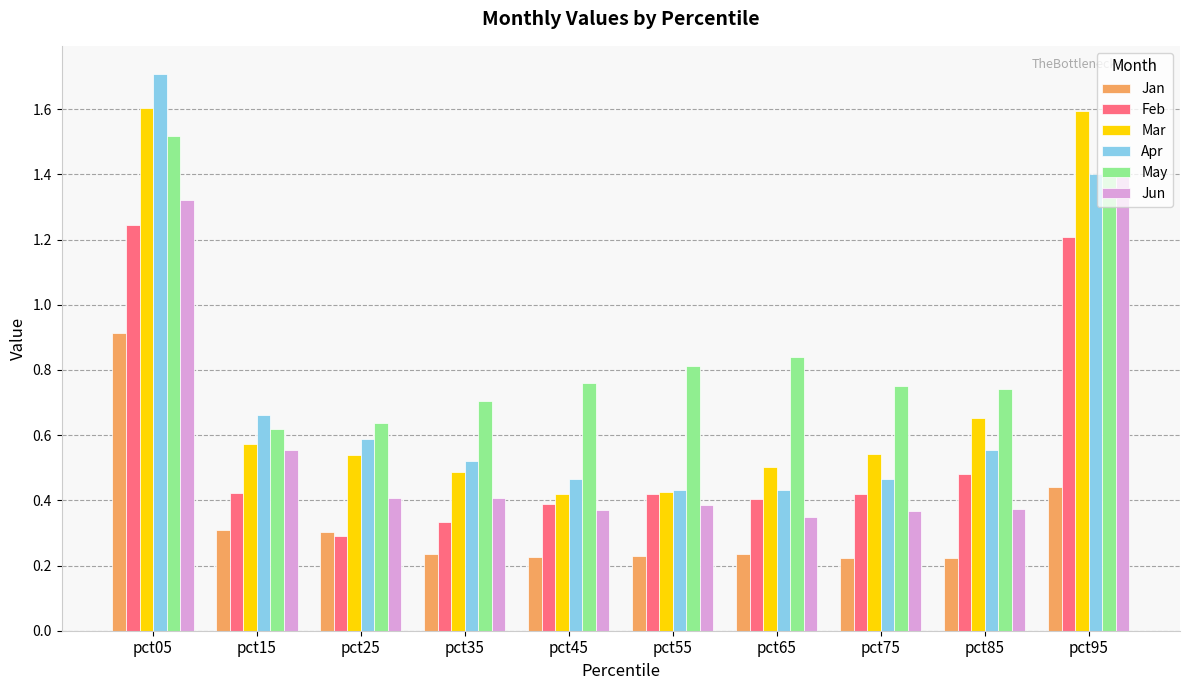

How many groups of bars are there?

10